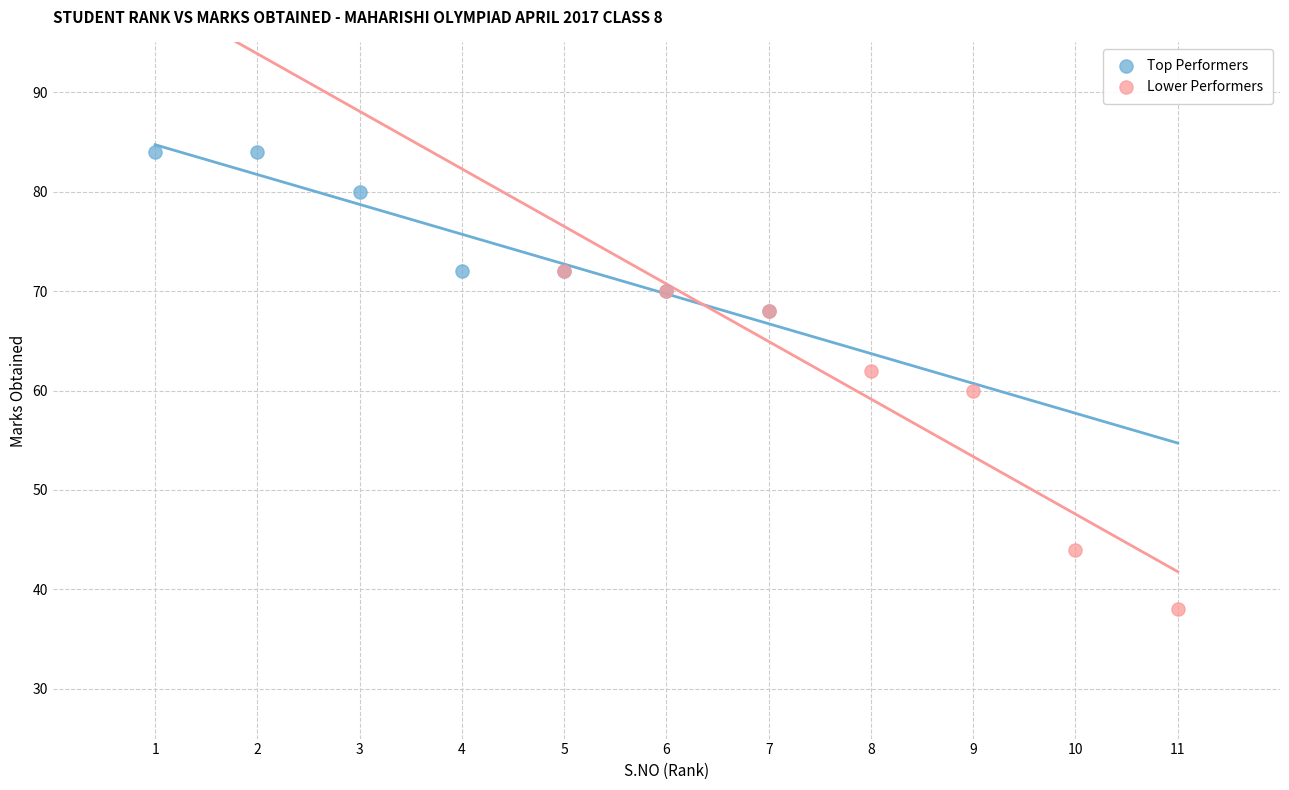

Which series contains the highest Y value?

Top Performers